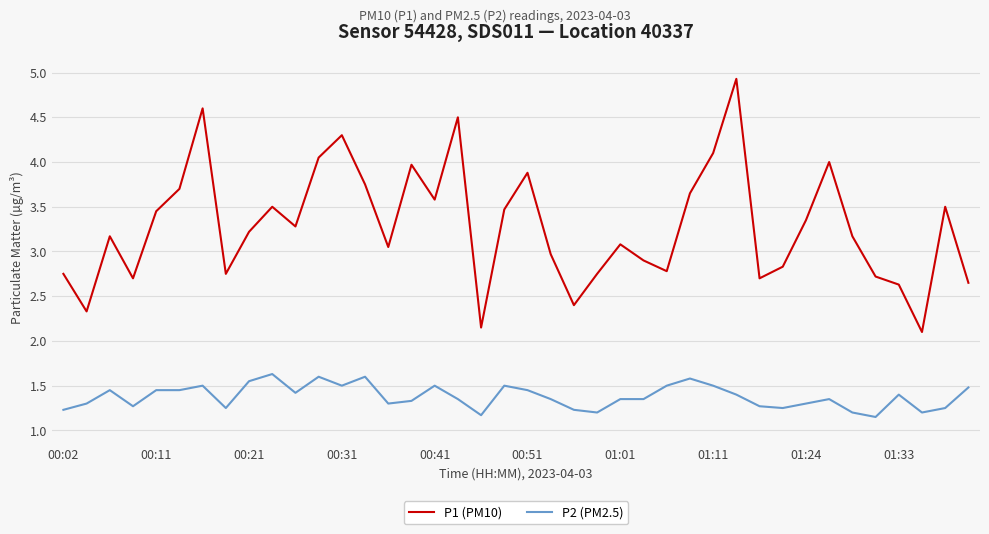

Which series has the largest range (max minus min)?

P1 (PM10)